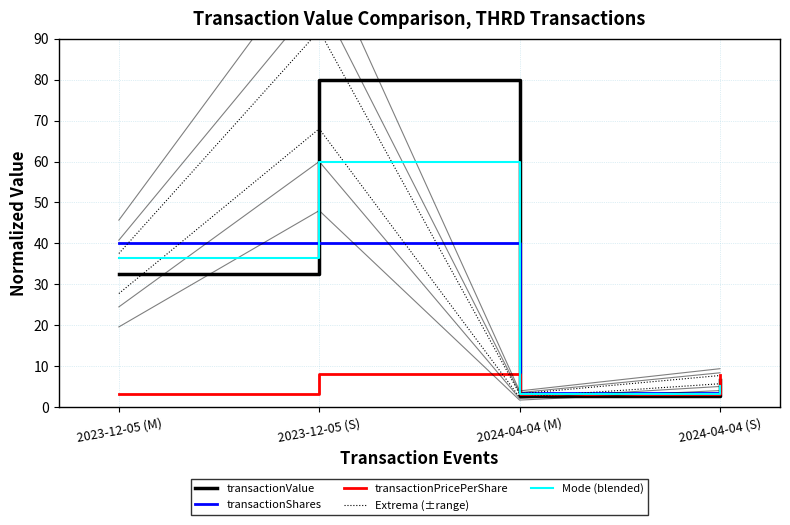

True or false: transactionValue has more than 0 interior local peaks.

True